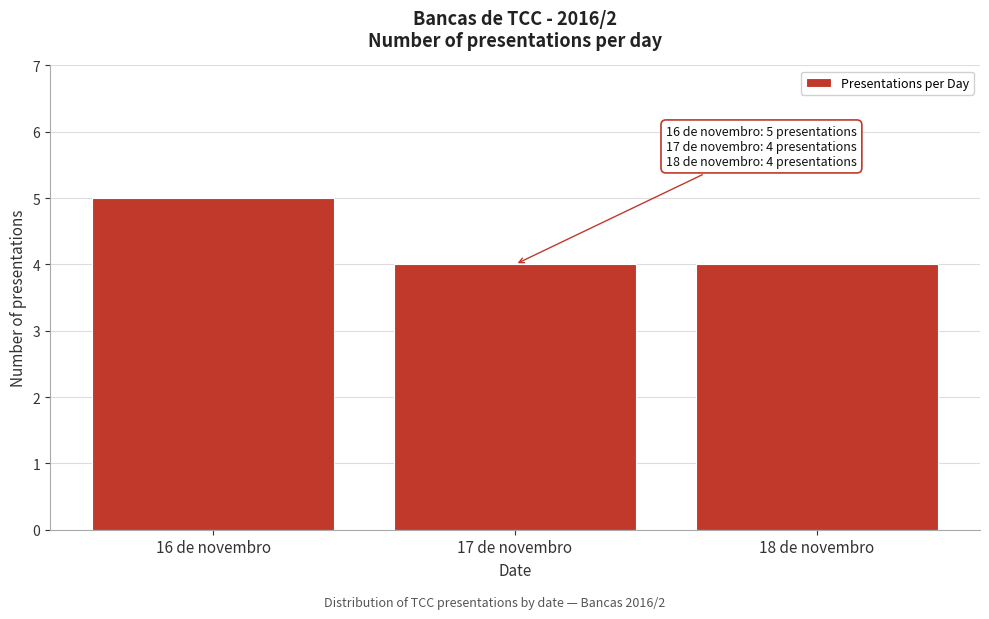

Reading left to right, transcribe all the data shown in this chart.

16 de novembro=5	17 de novembro=4	18 de novembro=4